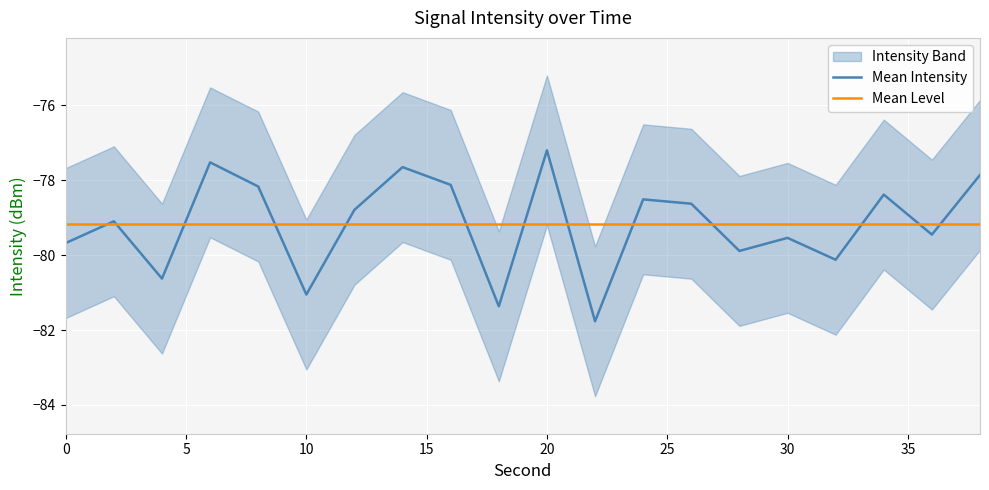

The value of Mean Intensity at 11 is -81.8. True or false?

True